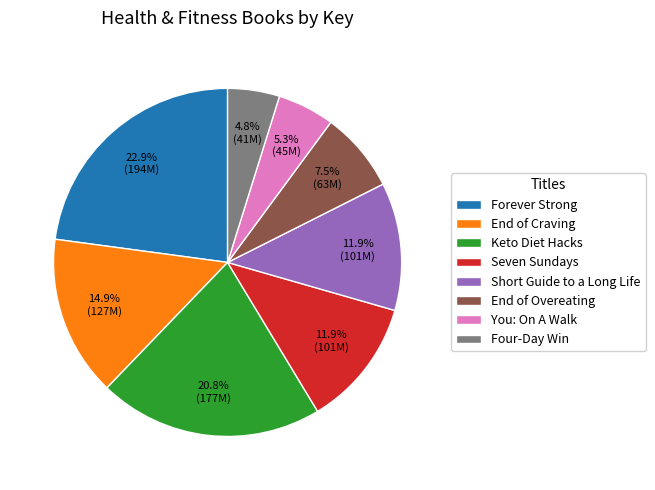

The You: On A Walk slice represents 5% of the pie. True or false?

True